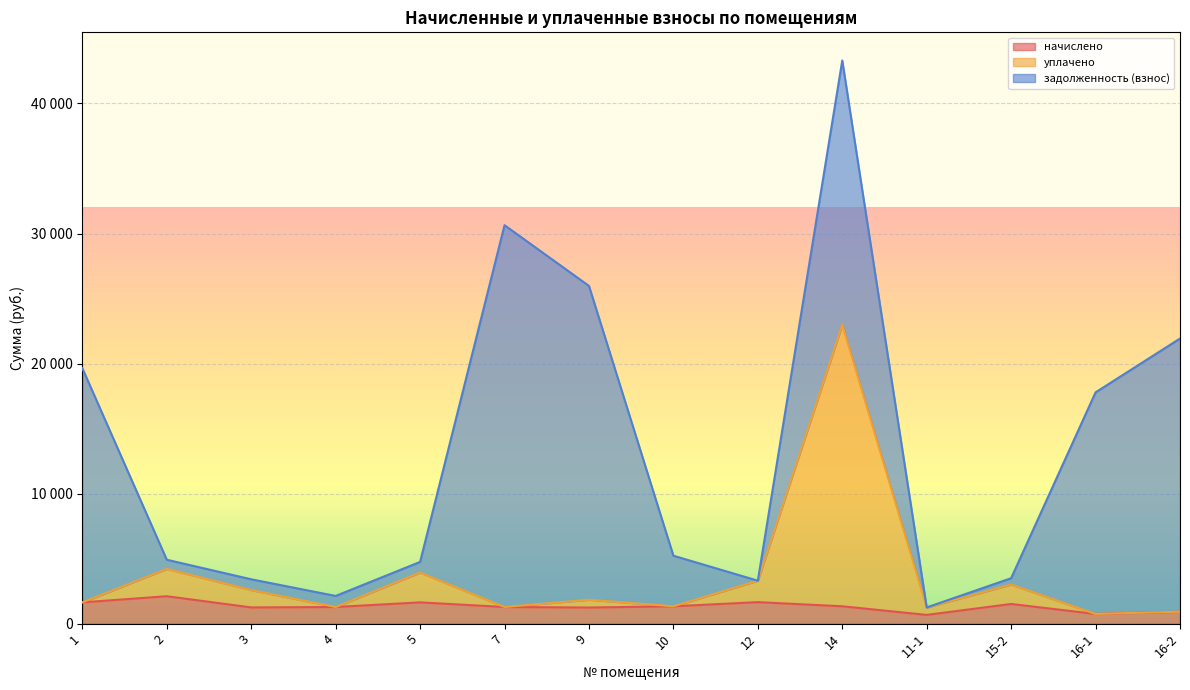

The уплачено series shows 912.8 at 16-2. True or false?

True